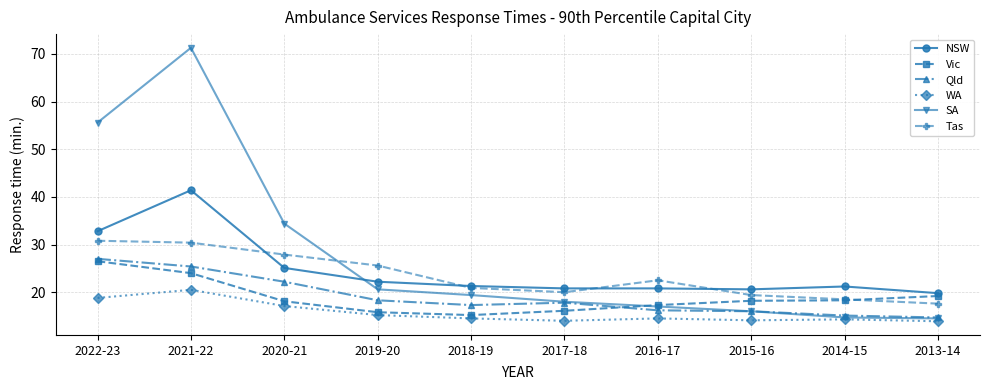

At which label does Qld reach its peak?

2022-23